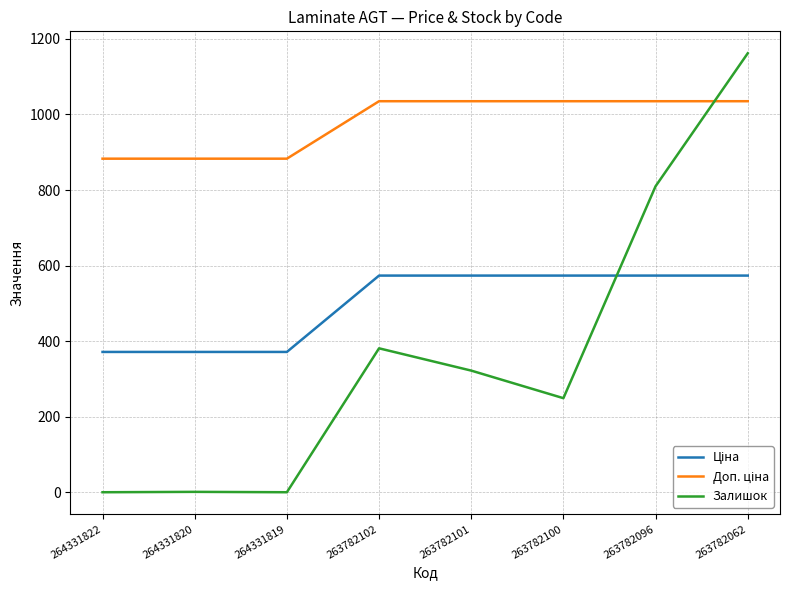

True or false: Залишок has a value of 1162.0 at 263782062.

True